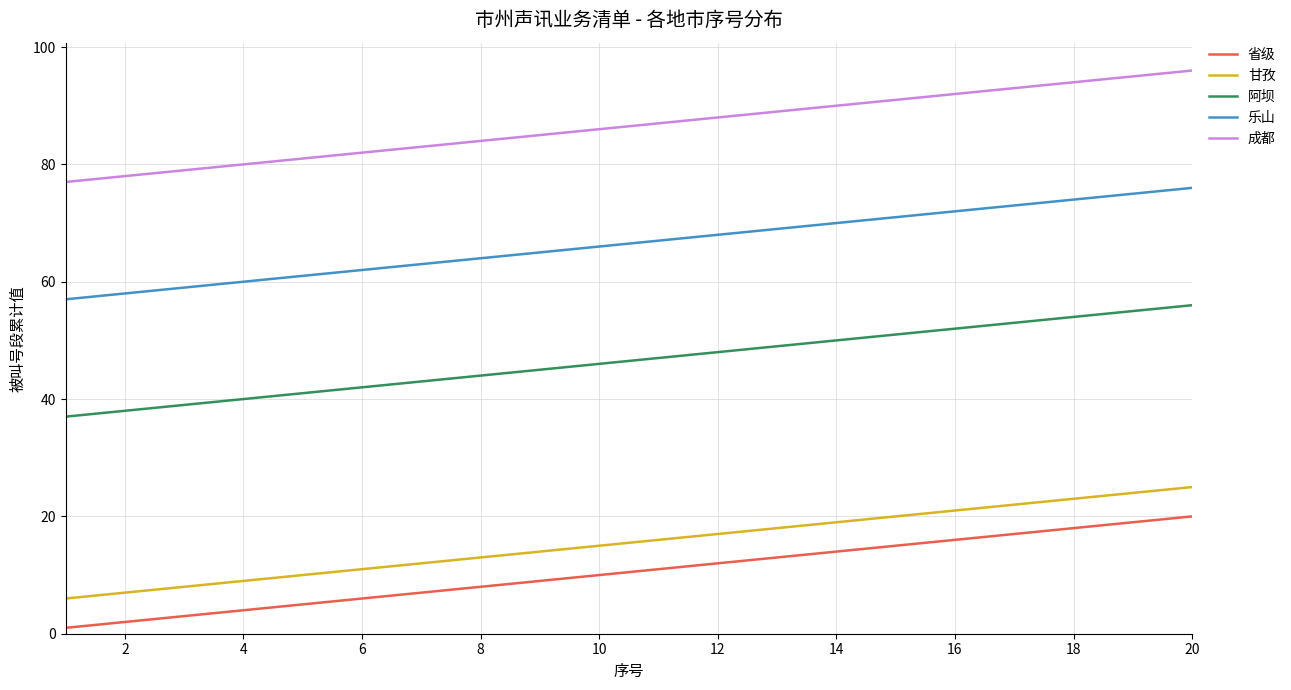

Which series has the largest total across all categories?

成都